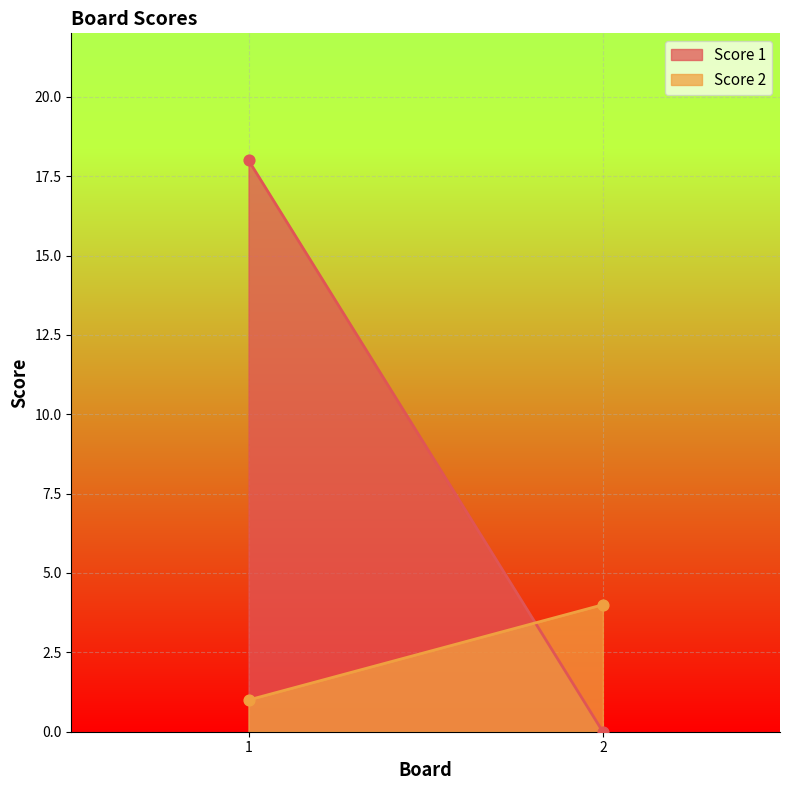

Which series has the largest total across all categories?

Score 1